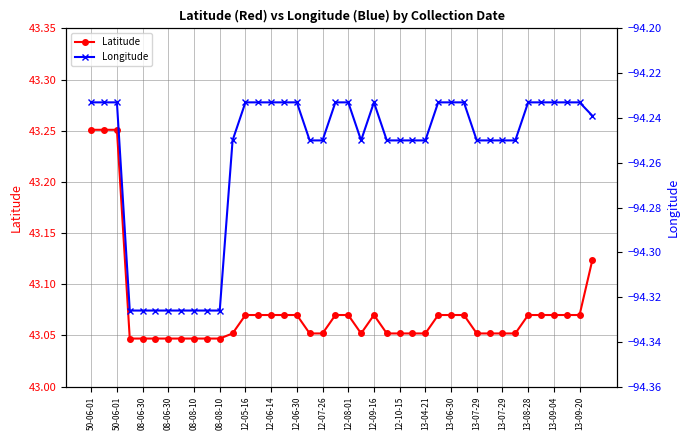

Reading left to right, what are all the values shown in this chart?

Latitude: 43.3	43.3	43.3	43.0	43.0	43.0	43.0	43.0	43.0	43.0	43.0	43.1	43.1	43.1	43.1	43.1	43.1	43.1	43.1	43.1	43.1	43.1	43.1	43.1	43.1	43.1	43.1	43.1	43.1	43.1	43.1	43.1	43.1	43.1	43.1	43.1	43.1	43.1	43.1	43.1
Longitude: -94.2	-94.2	-94.2	-94.3	-94.3	-94.3	-94.3	-94.3	-94.3	-94.3	-94.3	-94.2	-94.2	-94.2	-94.2	-94.2	-94.2	-94.2	-94.2	-94.2	-94.2	-94.2	-94.2	-94.2	-94.2	-94.2	-94.2	-94.2	-94.2	-94.2	-94.2	-94.2	-94.2	-94.2	-94.2	-94.2	-94.2	-94.2	-94.2	-94.2